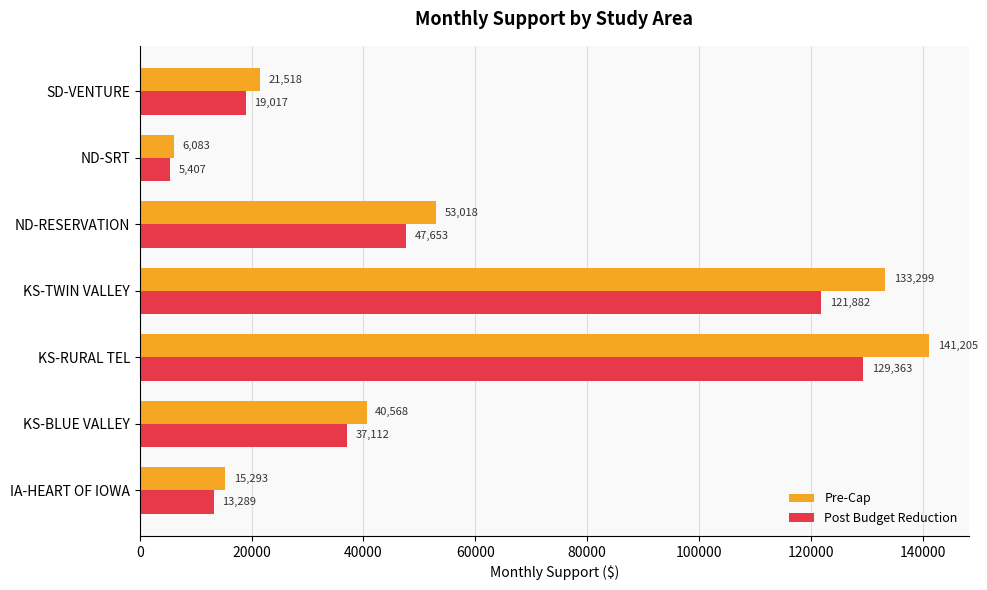

Rank the series by their maximum value, from lowest to highest.

Post Budget Reduction, Pre-Cap